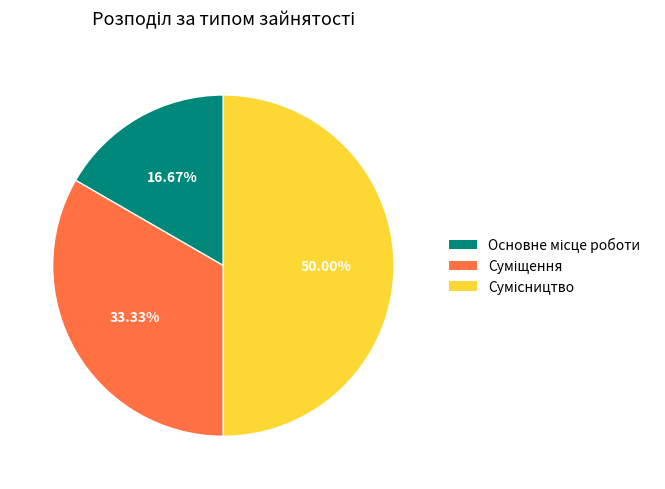

How many segments does this pie chart have?

3